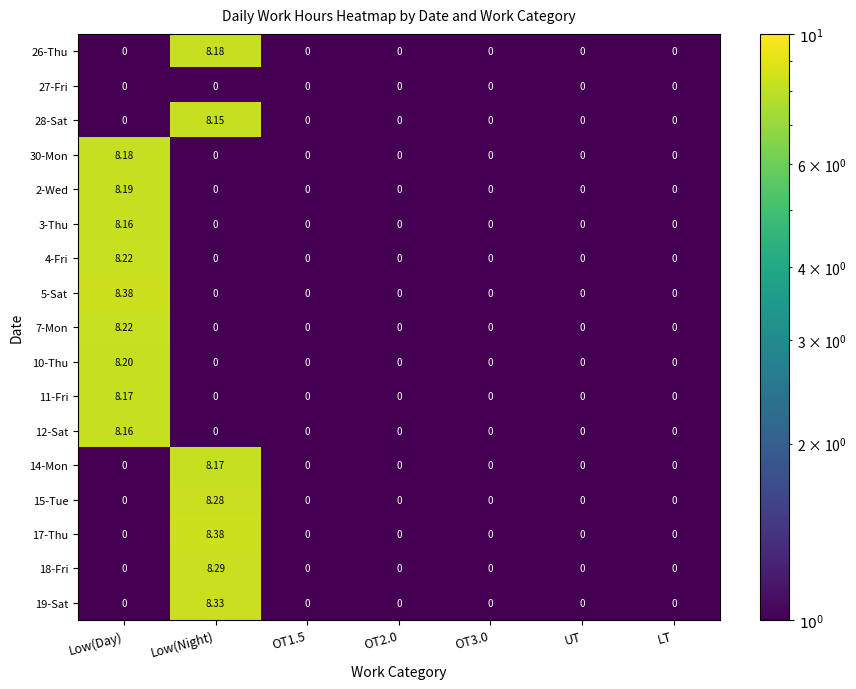

Is the value of 26-Thu at OT3.0 greater than the value of 19-Sat at Low(Night)?

No